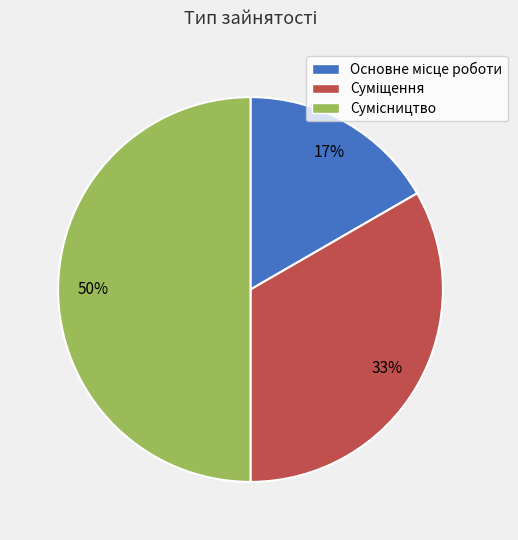

To the nearest percent, what is the difference between the largest and smallest slice percentages?

33%